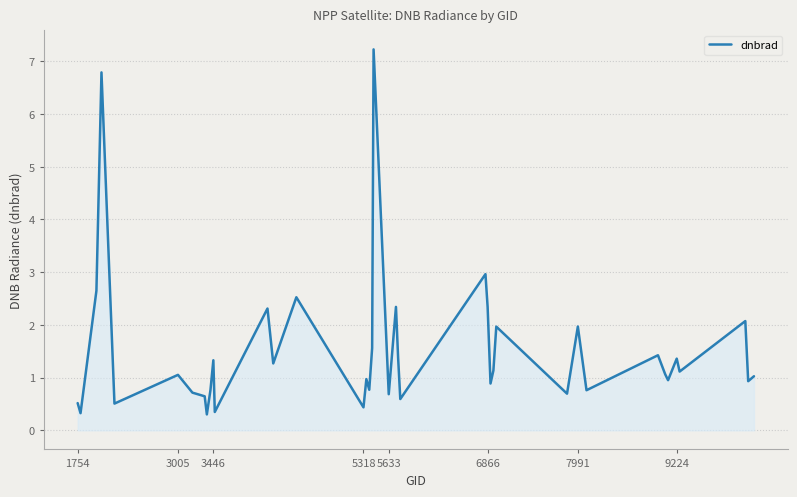

What is the maximum value shown in the chart?

7.2